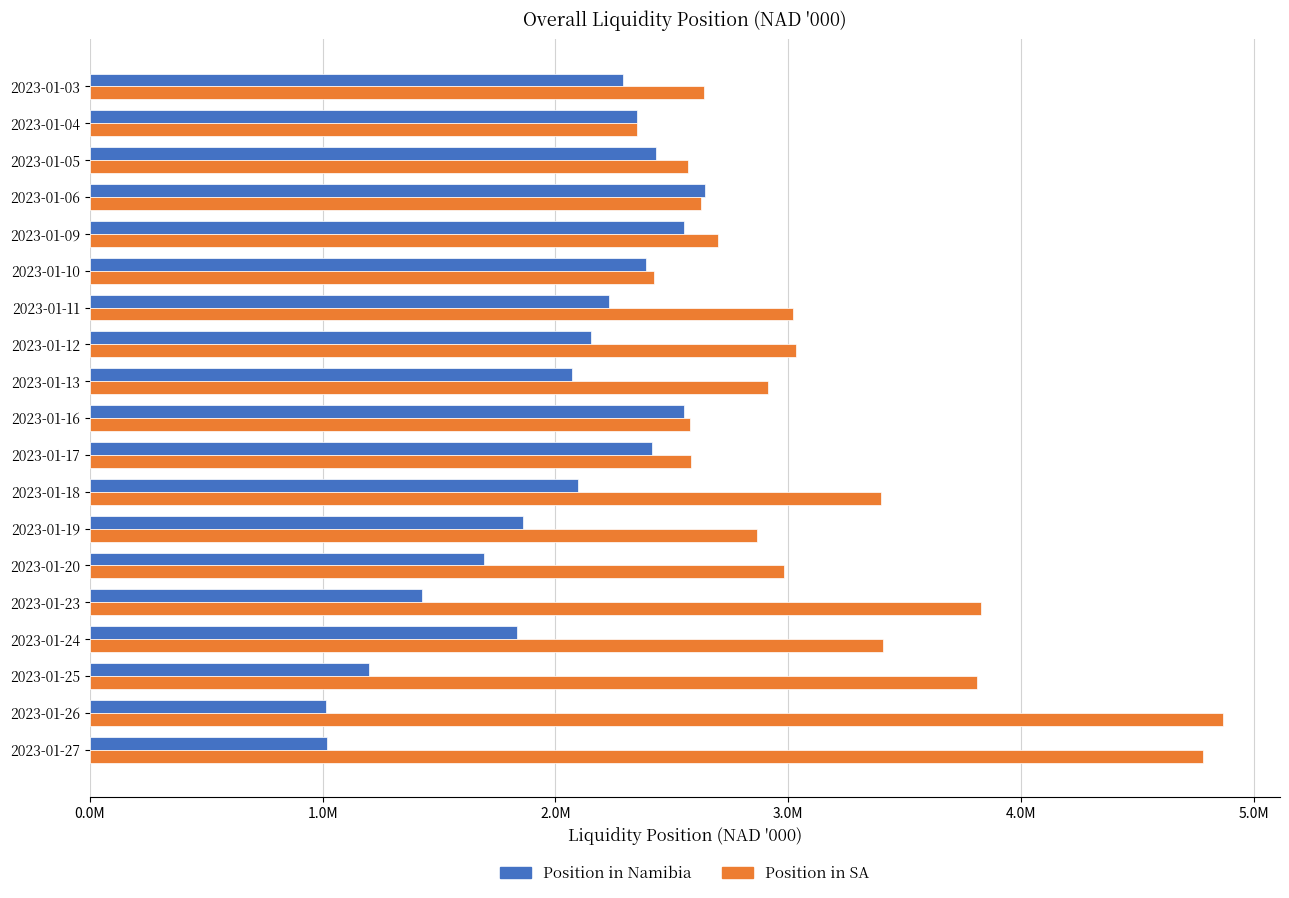

What is the greatest value displayed?

4868792.5